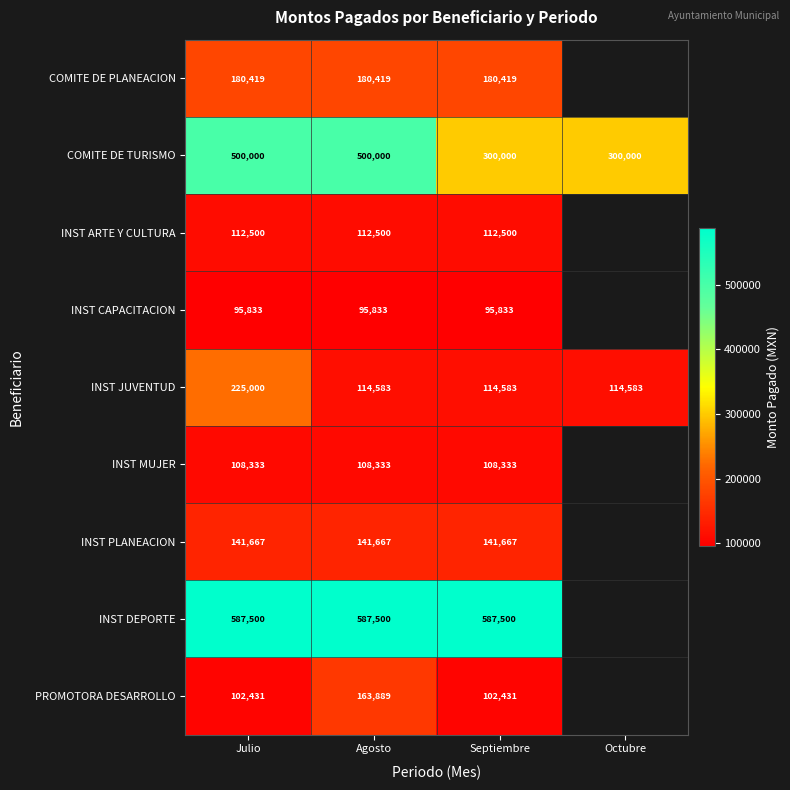

Rank the series at Septiembre from lowest to highest value.

INST CAPACITACION, PROMOTORA DESARROLLO, INST MUJER, INST ARTE Y CULTURA, INST JUVENTUD, INST PLANEACION, COMITE DE PLANEACION, COMITE DE TURISMO, INST DEPORTE